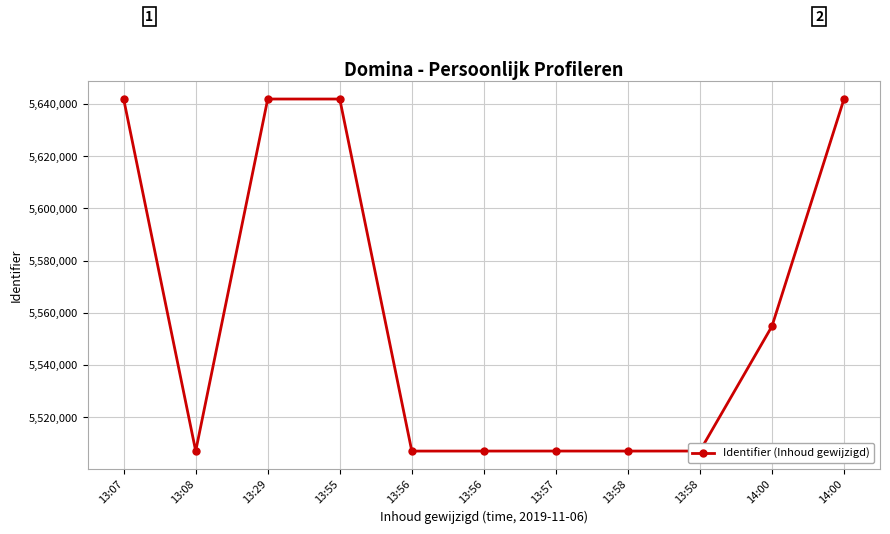

What is the ratio of the value at 13:58 to the value at 13:29?

1.0